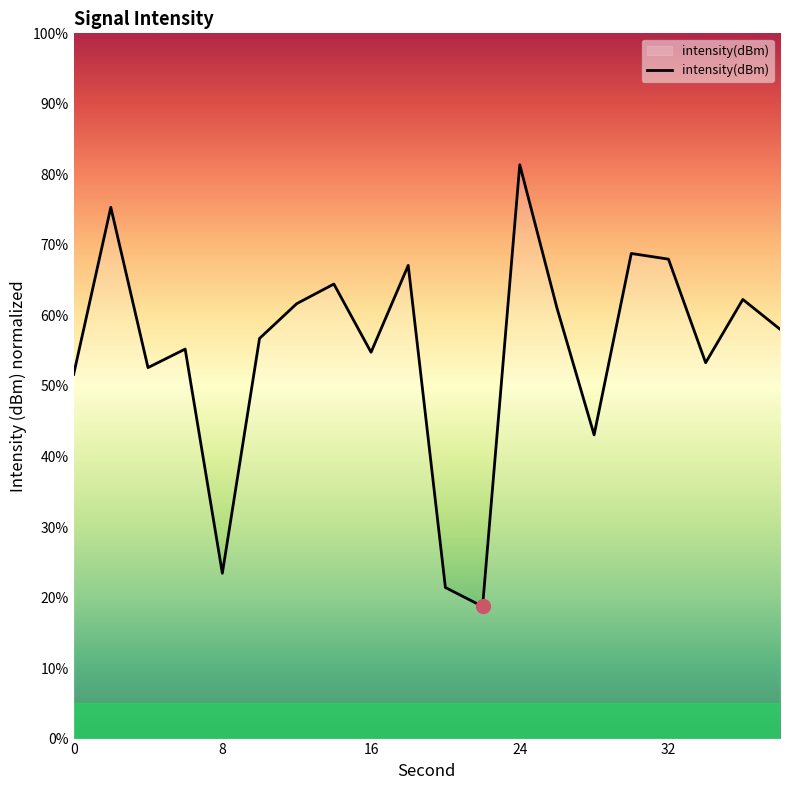

What is the maximum value shown in the chart?

81.4